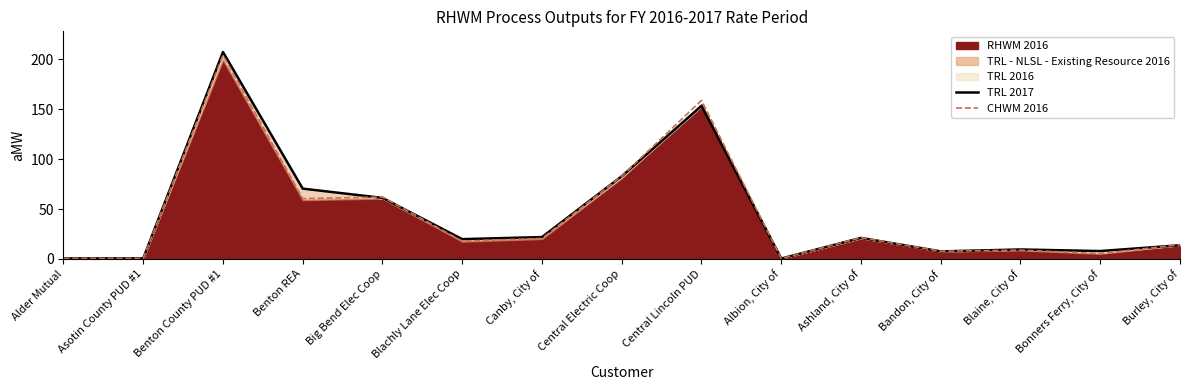

What is the total value across all series at Central Lincoln PUD?

312.5